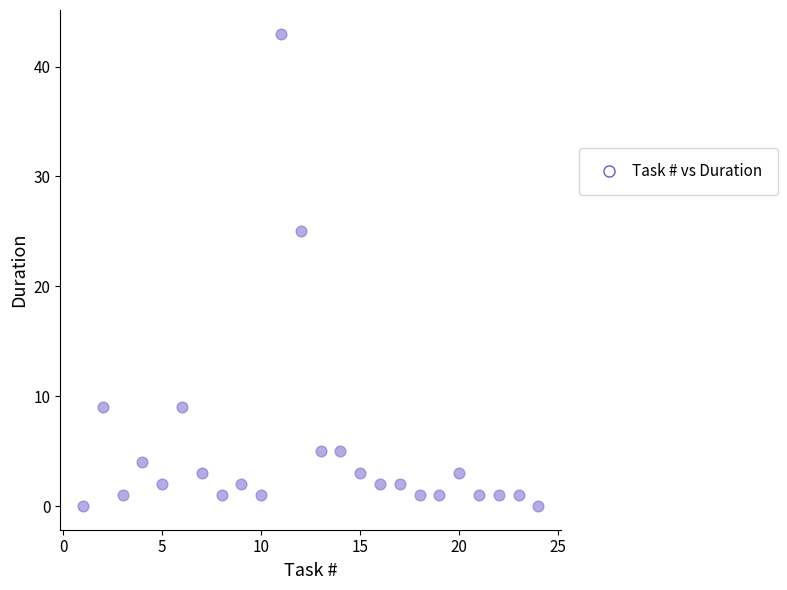

What is the range of X values (max minus min)?

23